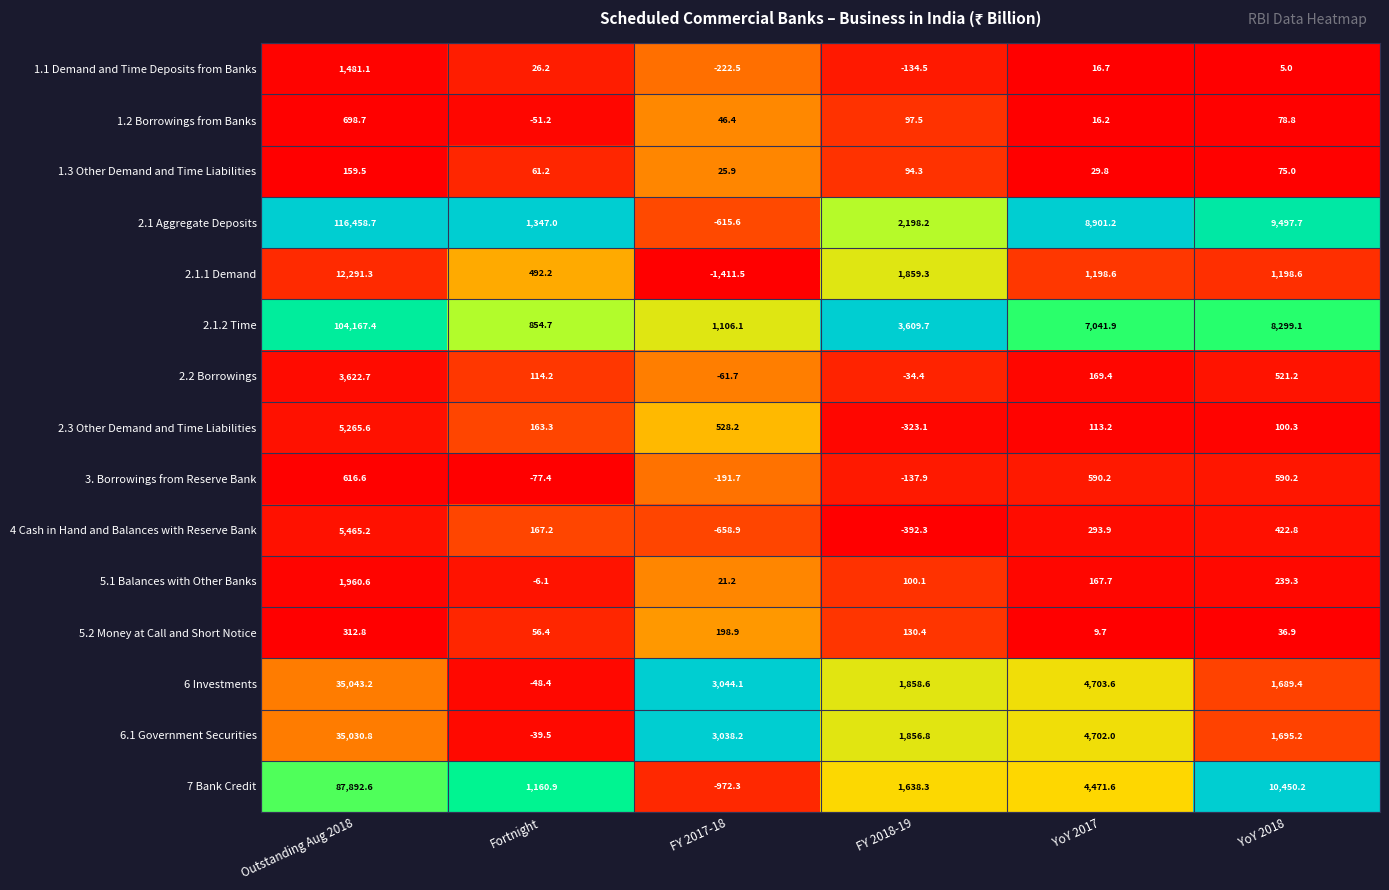

List the series in order of their peak value, lowest first.

1.3 Other Demand and Time Liabilities, 5.2 Money at Call and Short Notice, 3. Borrowings from Reserve Bank, 1.2 Borrowings from Banks, 1.1 Demand and Time Deposits from Banks, 5.1 Balances with Other Banks, 2.2 Borrowings, 2.3 Other Demand and Time Liabilities, 4 Cash in Hand and Balances with Reserve Bank, 2.1.1 Demand, 6.1 Government Securities, 6 Investments, 7 Bank Credit, 2.1.2 Time, 2.1 Aggregate Deposits